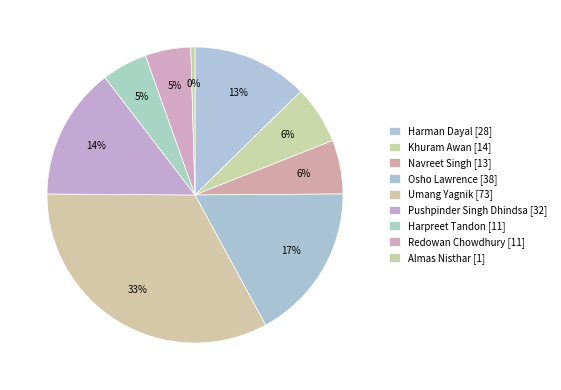

The Harpreet Tandon slice represents 5% of the pie. True or false?

True